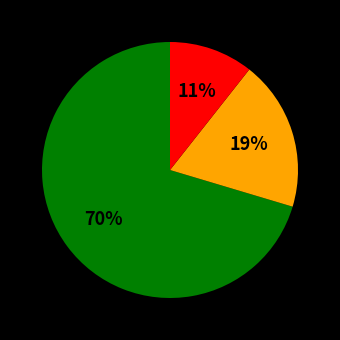

Is there any slice that represents more than half of the pie?

Yes